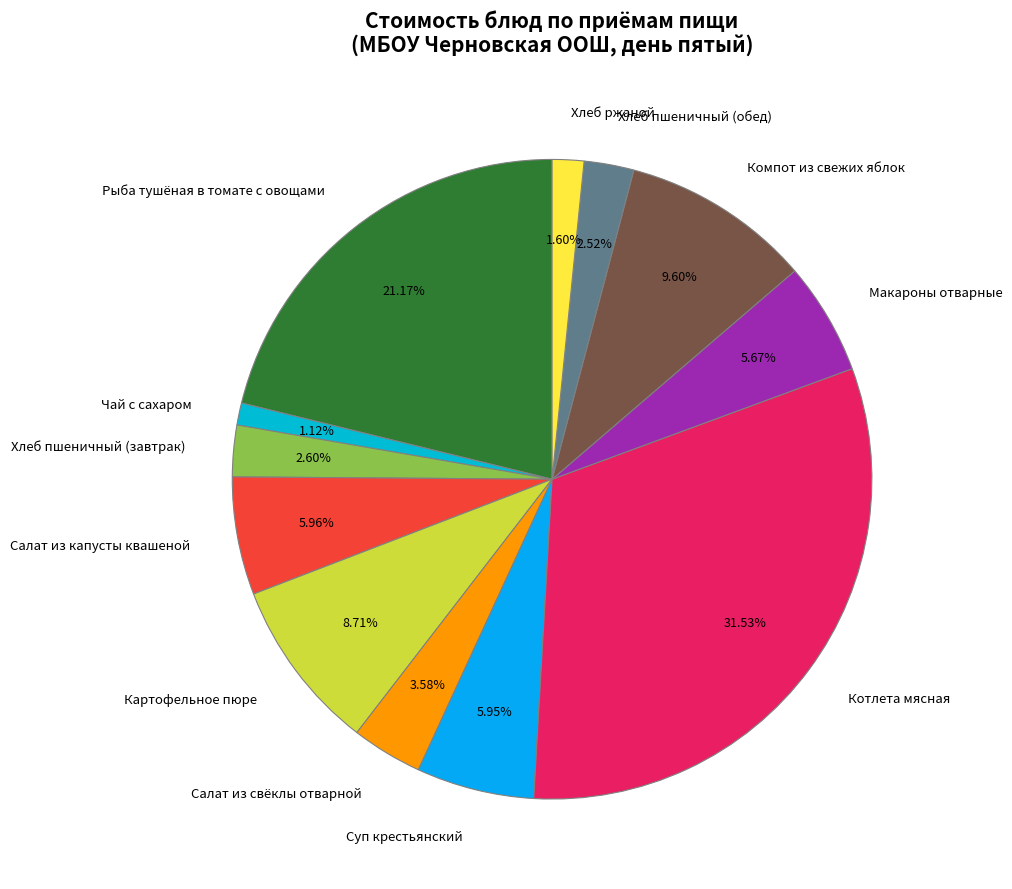

Which slice is the largest?

Котлета мясная